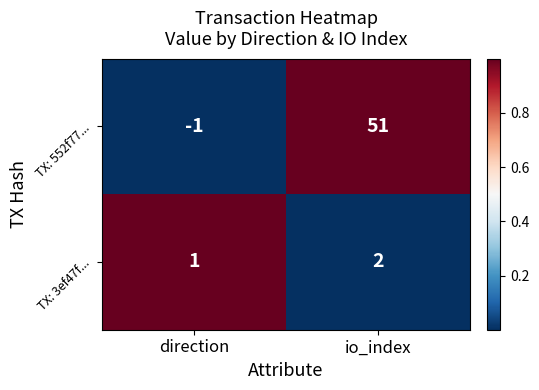

List the series in order of their peak value, highest first.

TX: 552f77..., TX: 3ef47f...